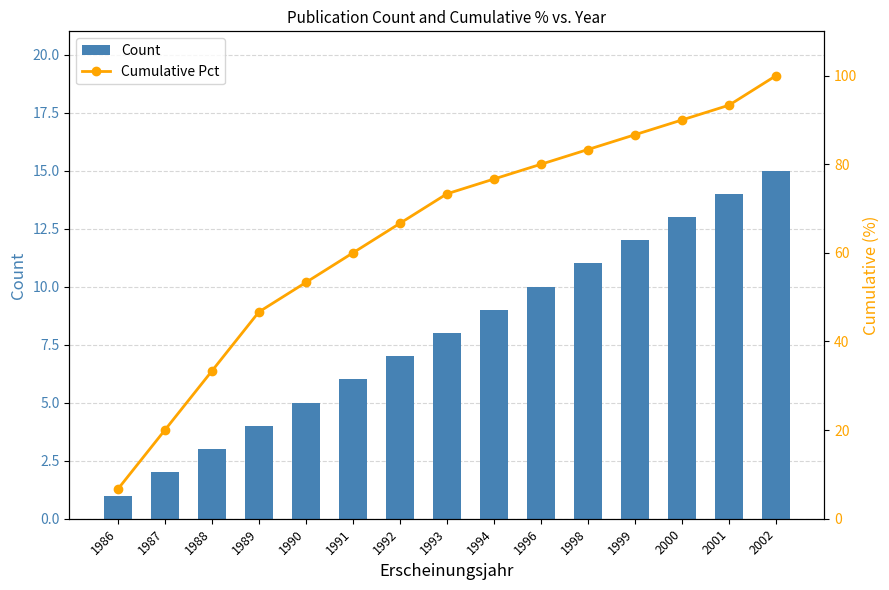

Where does the Cumulative Pct series first go above 73?

1993